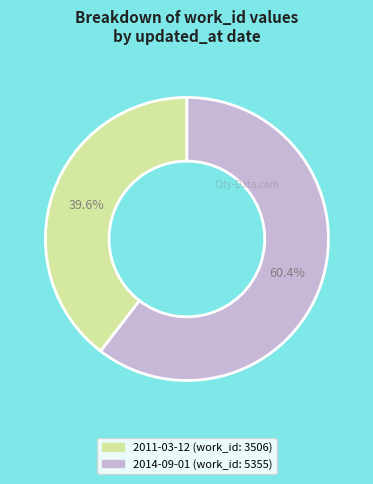

To the nearest percent, what is the difference between the largest and smallest slice percentages?

21%